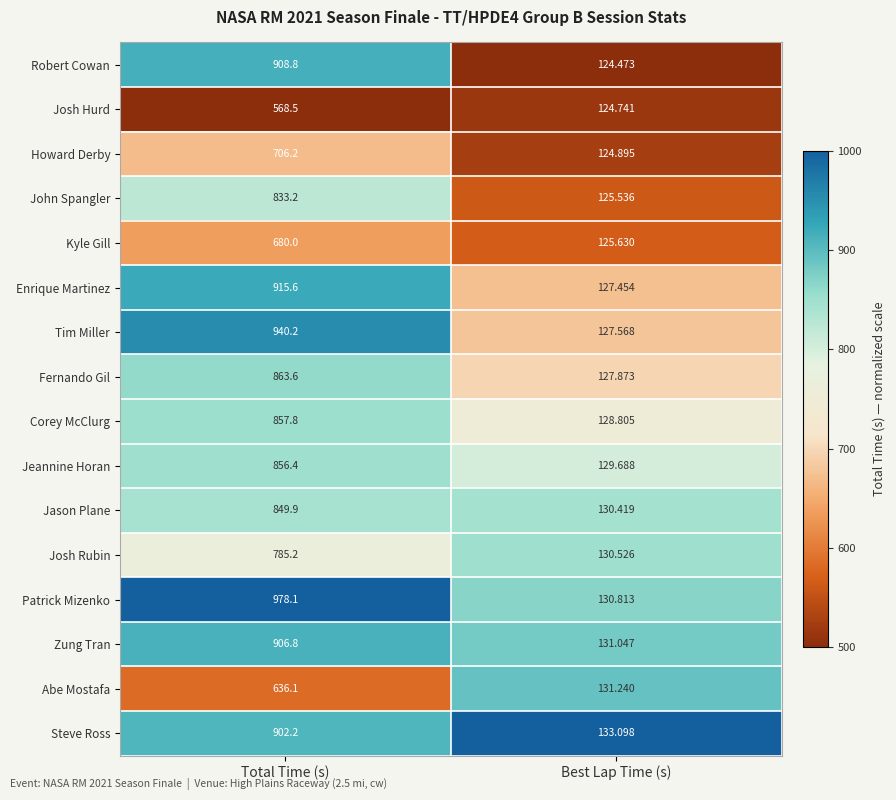

At which label is Kyle Gill closest to 402?

Best Lap Time (s)